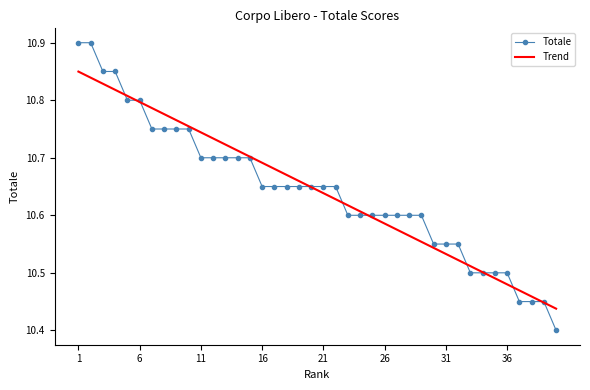

List the series in order of their peak value, highest first.

Totale, Trend